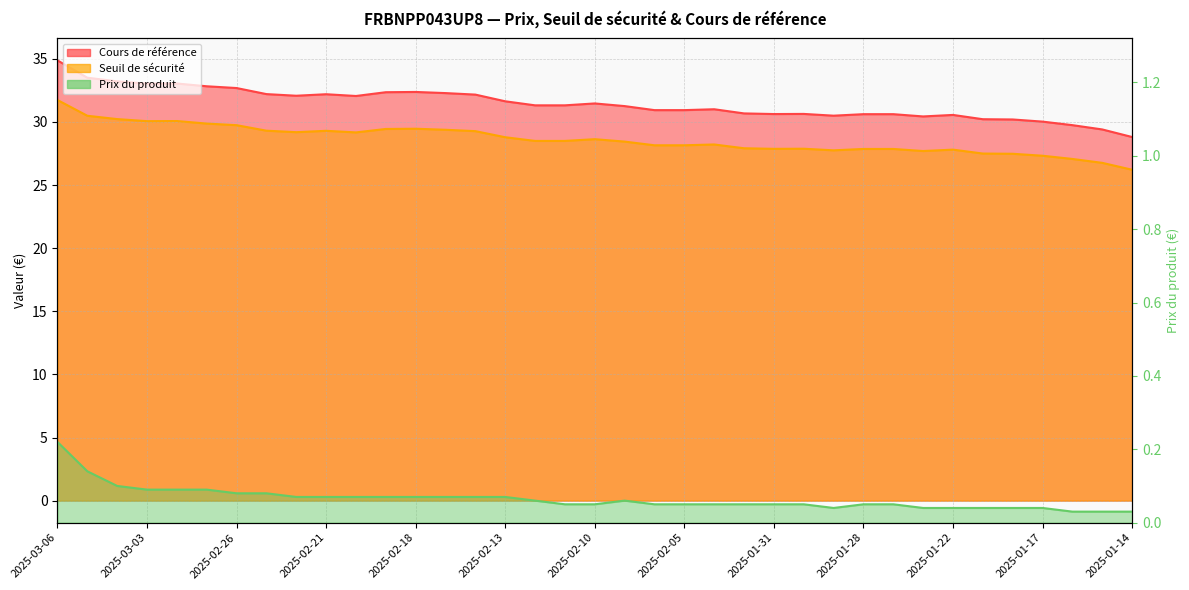

At 2025-02-06, list the series in order from largest to smallest.

Cours de référence, Seuil de sécurité, Prix du produit